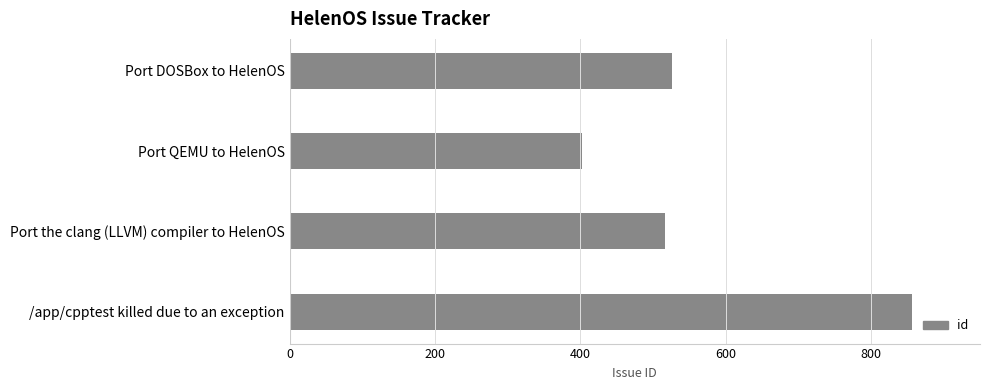

Between Port QEMU to HelenOS and Port the clang (LLVM) compiler to HelenOS, which is larger?

Port the clang (LLVM) compiler to HelenOS